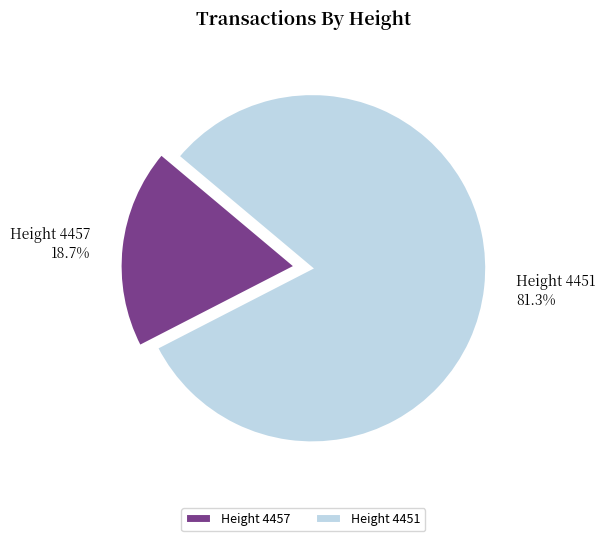

What is the largest slice in the pie chart?

Height 4451